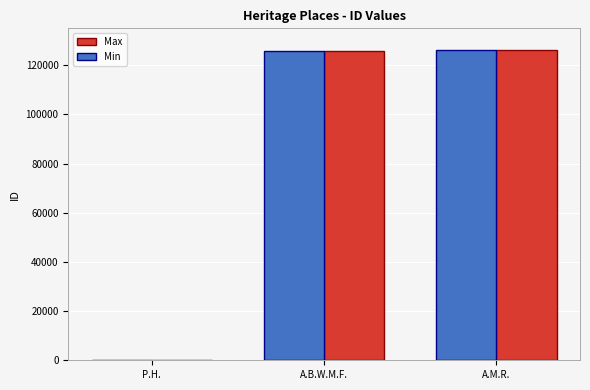

What is the sum of the Max values at A.B.W.M.F. and P.H.?

125795